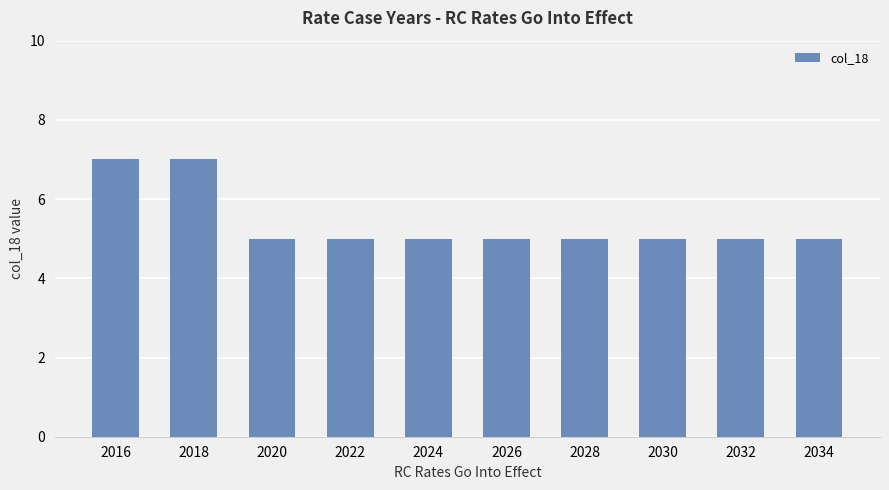

Approximately how many times larger is the value at 2016 compared to 2026?

1.4